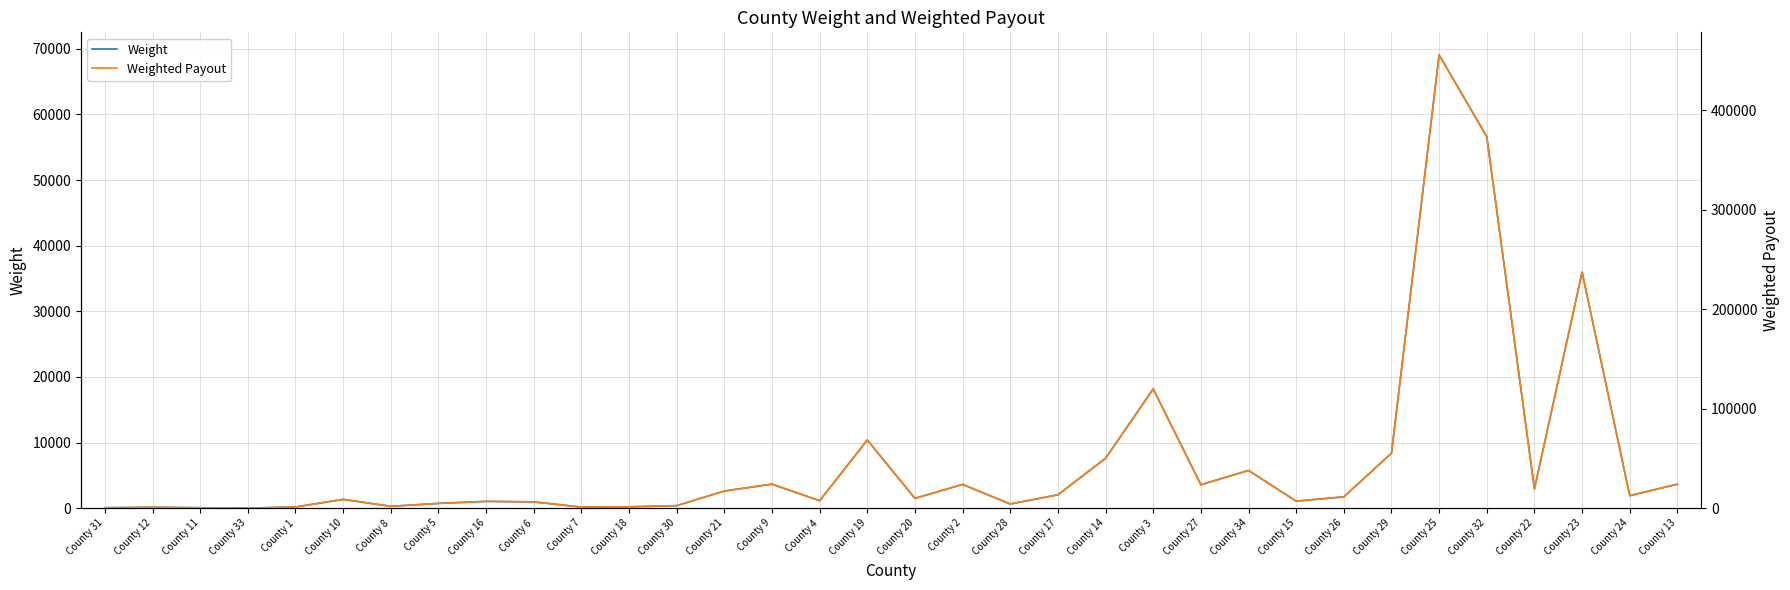

True or false: Weight and Weighted Payout intersect in this chart.

False